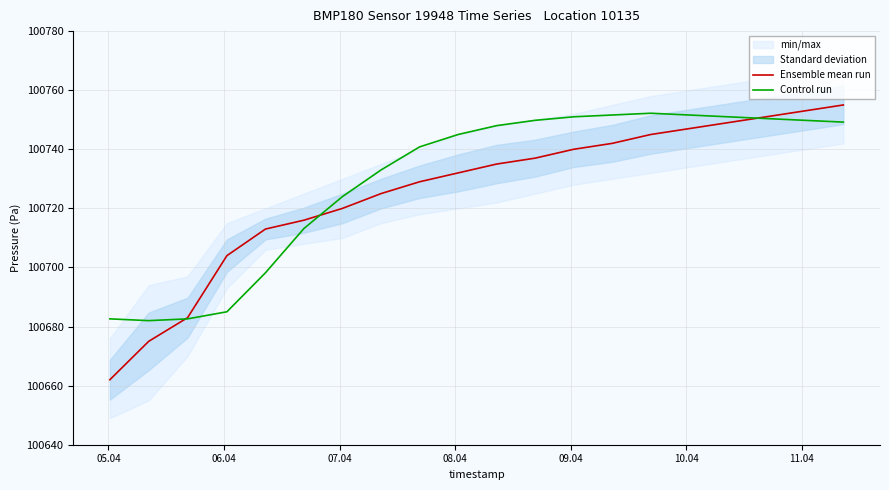

Rank the series by their average value, from highest to lowest.

Control run, Ensemble mean run